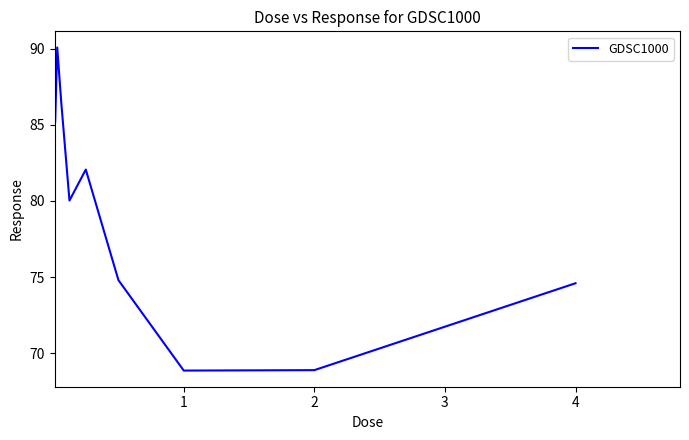

What is the maximum value shown in the chart?

90.1